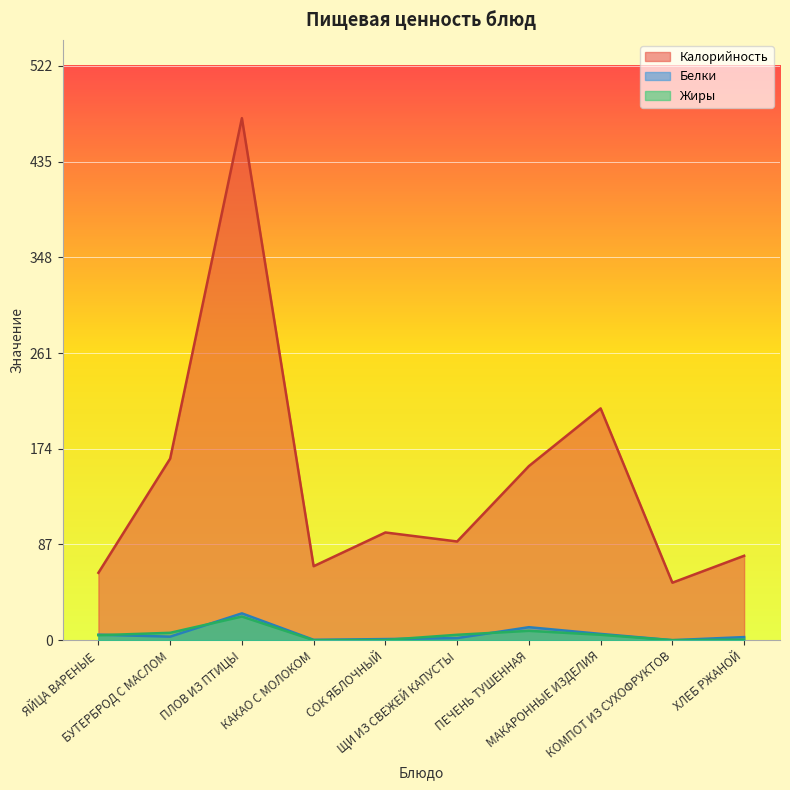

True or false: Белки has more than 0 interior local peaks.

True